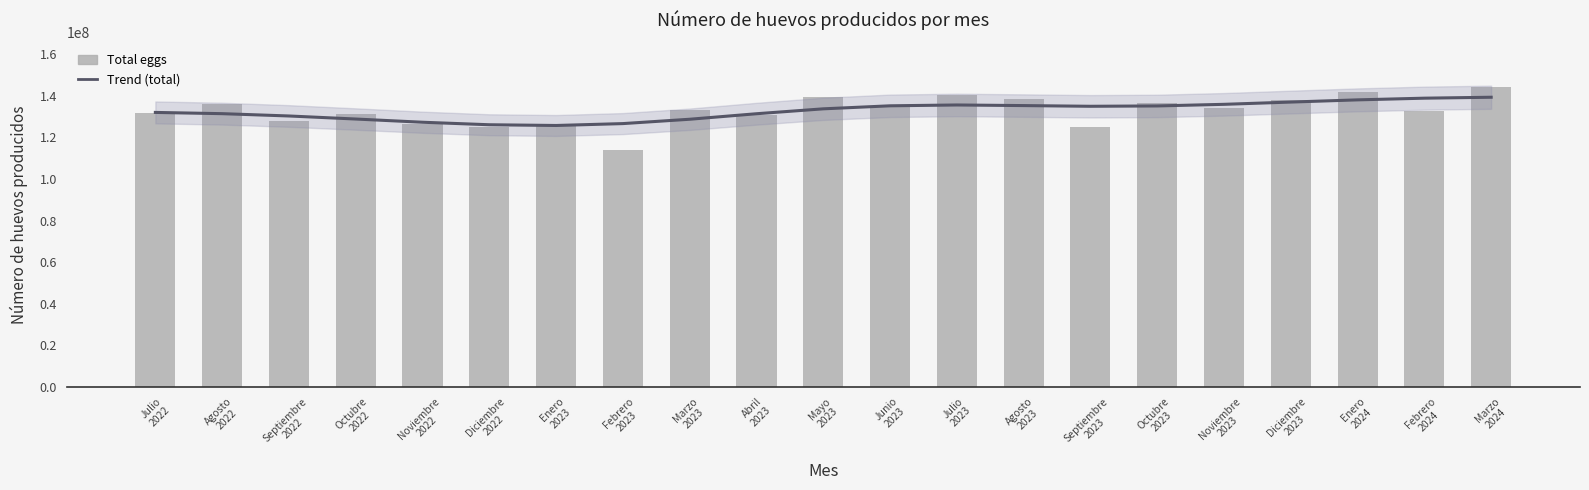

What is the greatest value displayed?

144109667